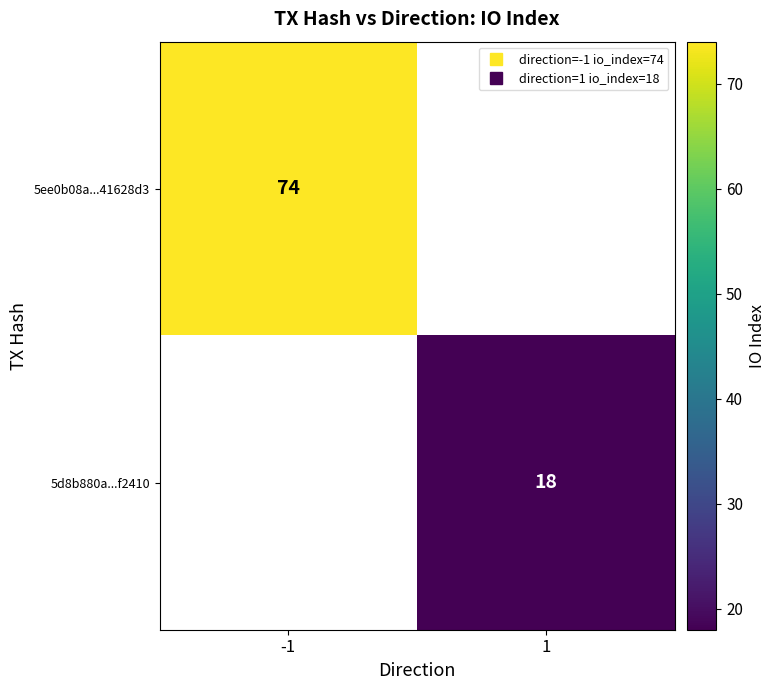

What is the minimum value shown in the chart?

18.0